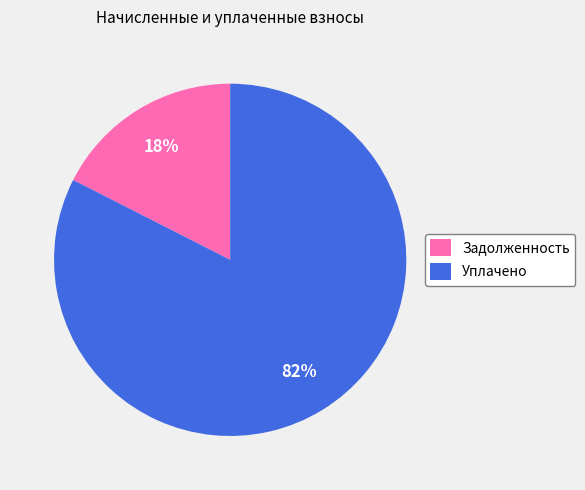

To the nearest percent, what percentage of the pie is Задолженность?

18%